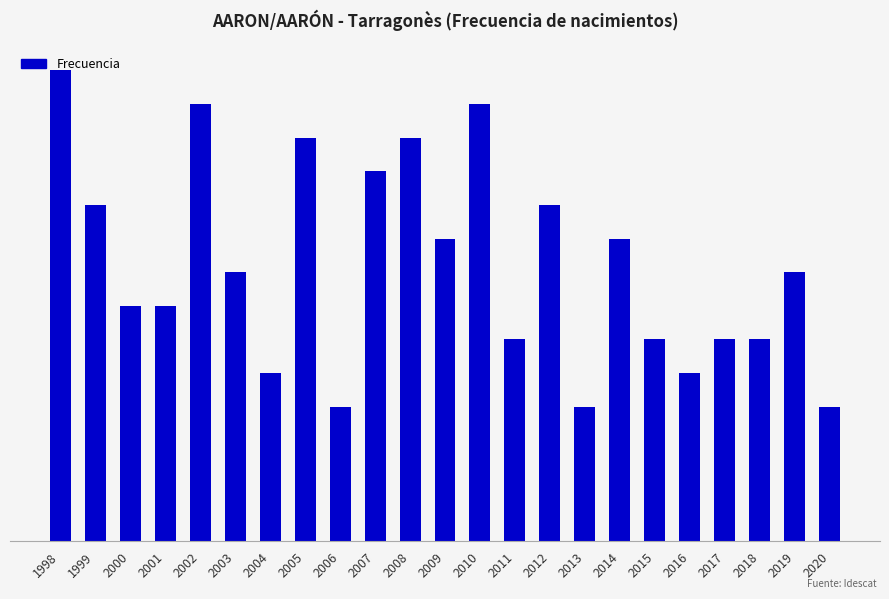

Are the bars grouped side by side (vs. stacked)?

No